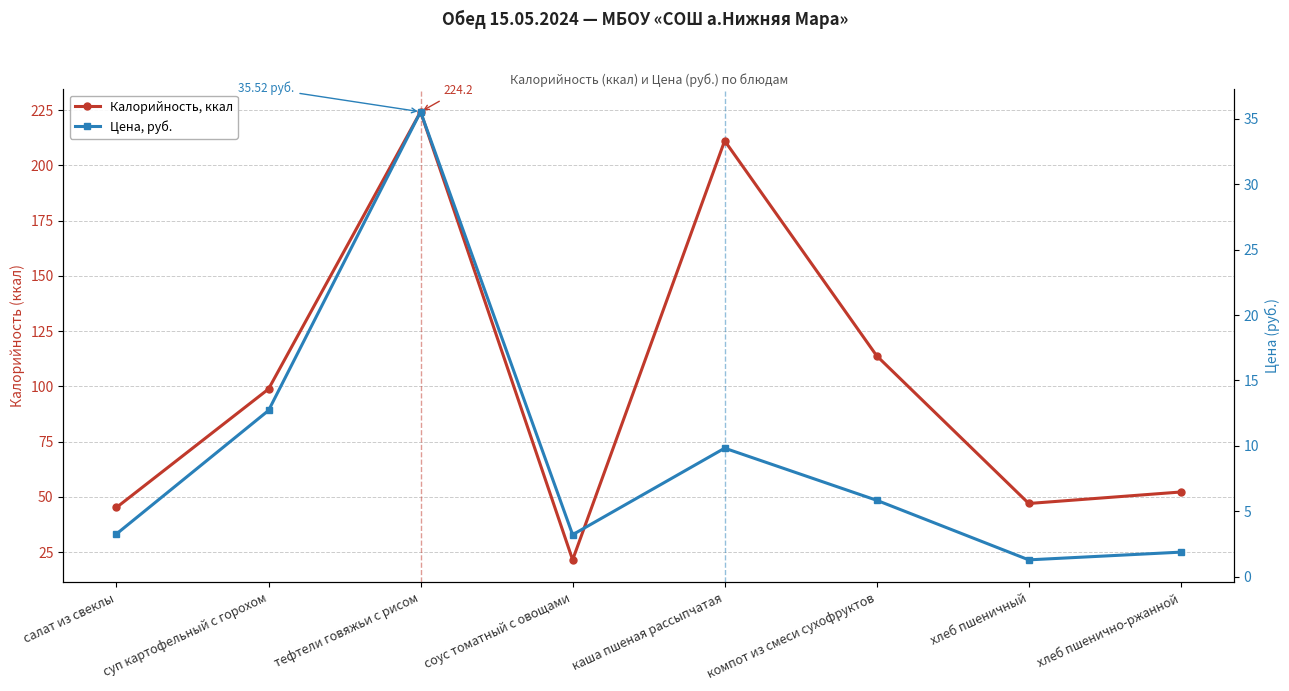

Between салат из свеклы and хлеб пшеничный, which is larger?

хлеб пшеничный